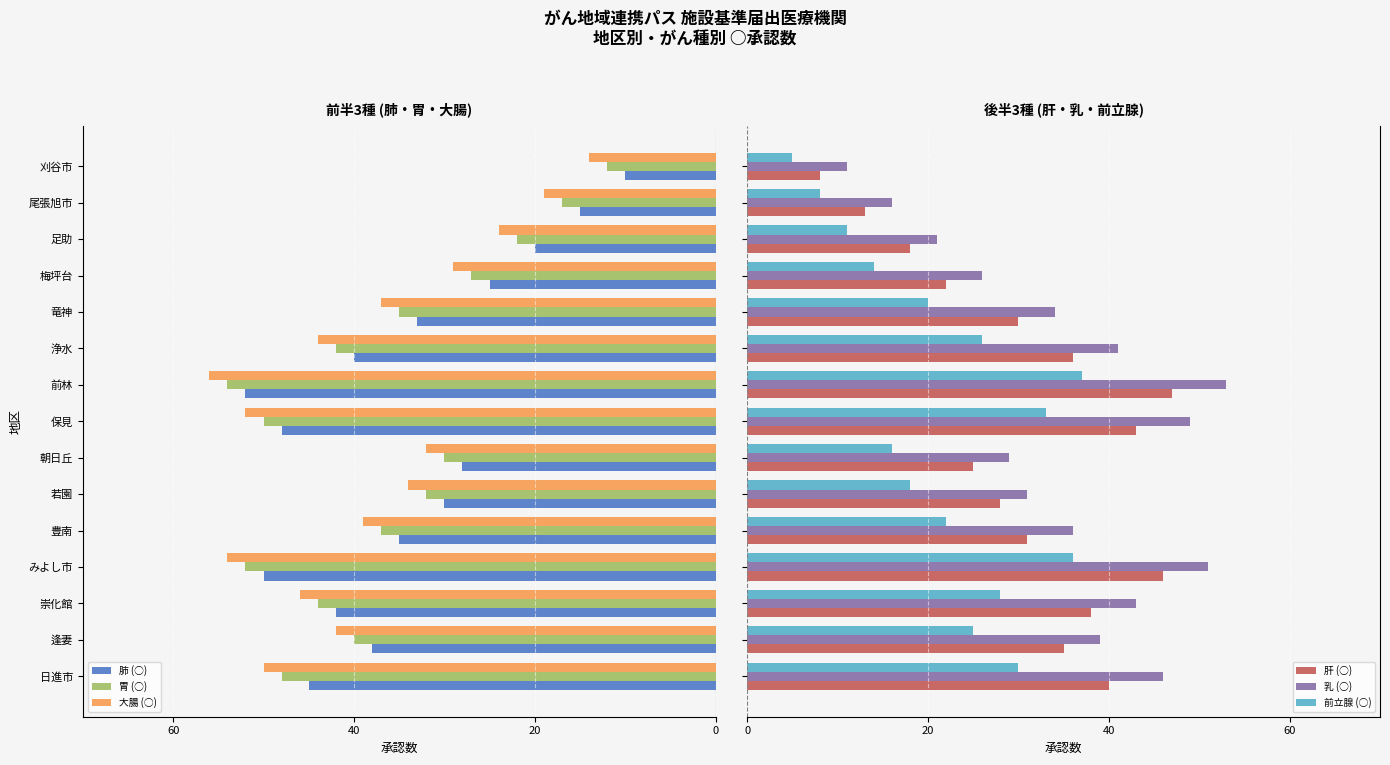

What is the average value of the 前立腺 (○) series?

22